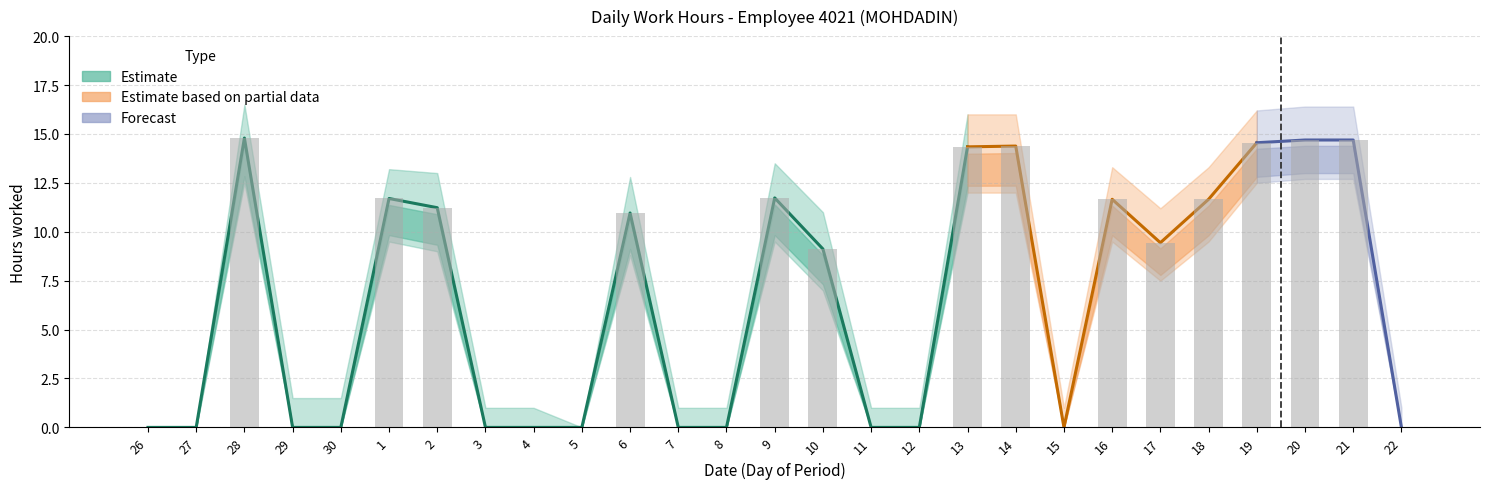

At which label does Low reach its peak?

28